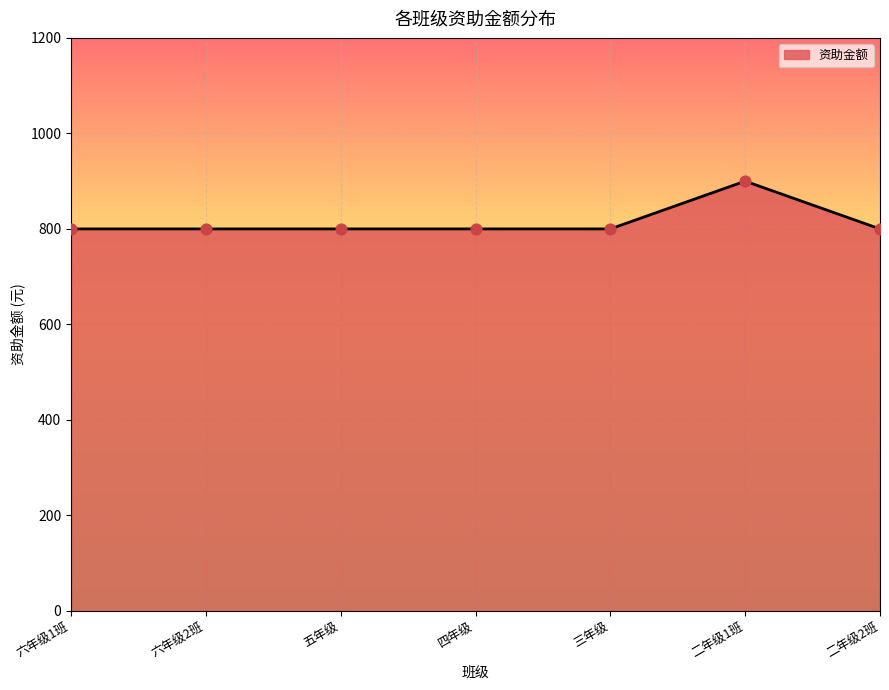

Which has a higher value, 二年级1班 or 六年级1班?

二年级1班